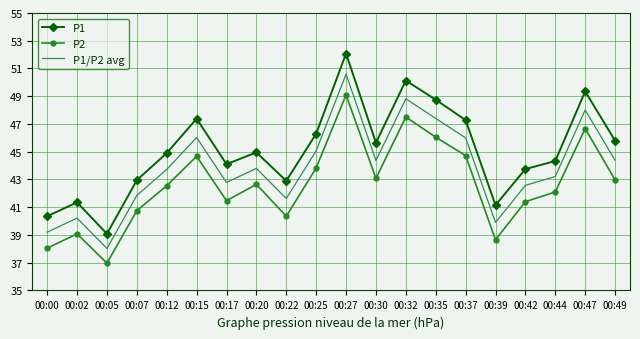

In P1/P2 avg, how many points are lower than both neighbors (excluding endpoints)?

5